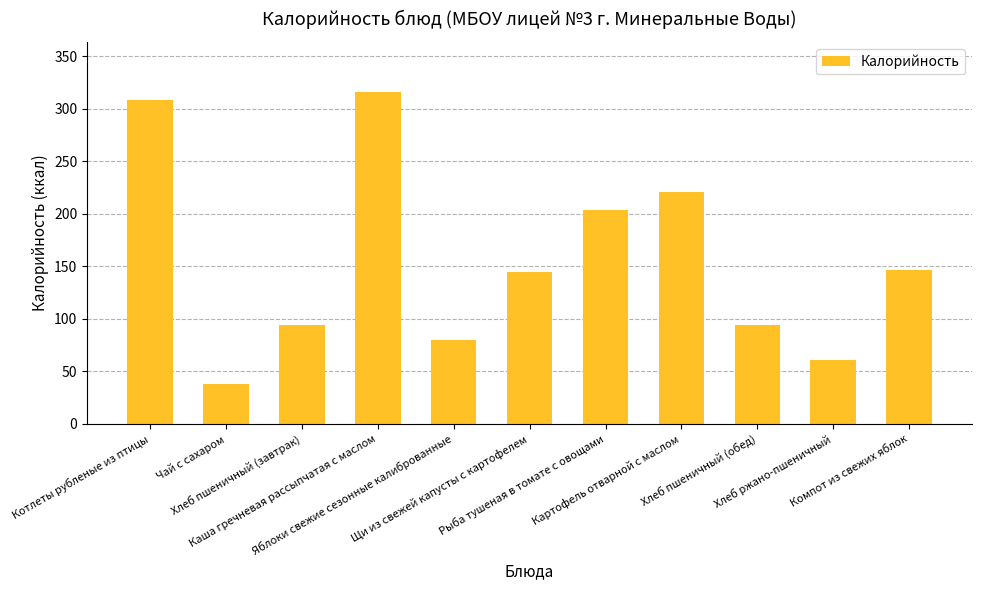

What is the maximum value shown in the chart?

316.0